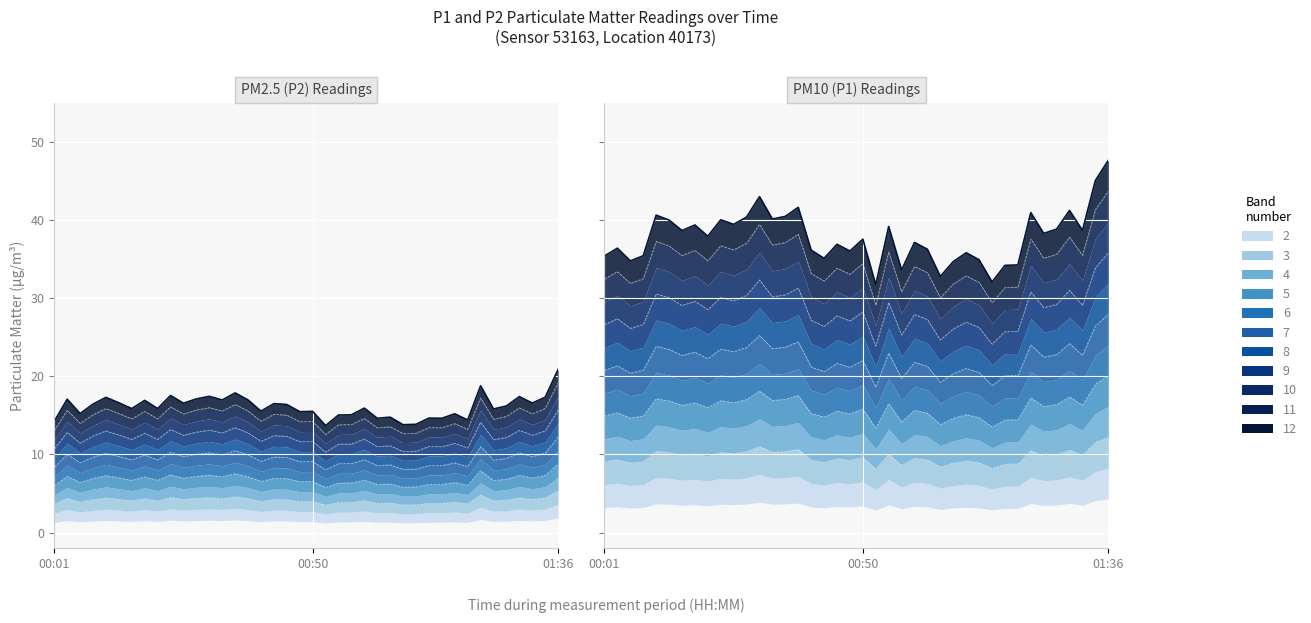

Reading left to right, list all the values displayed in this chart.

P1: 9.1	9.3	8.9	9.1	10.4	10.2	9.9	10.1	9.7	10.3	10.1	10.3	11.0	10.3	10.4	10.7	9.3	9.0	9.4	9.2	9.6	8.1	10.0	8.6	9.5	9.3	8.4	8.9	9.2	8.9	8.2	8.8	8.8	10.5	9.8	9.9	10.6	9.9	11.5	12.2
P2: 3.6	4.4	3.9	4.2	4.4	4.3	4.1	4.3	4.1	4.5	4.2	4.4	4.5	4.3	4.6	4.3	4.0	4.2	4.2	4.0	4.0	3.5	3.9	3.9	4.1	3.7	3.8	3.5	3.6	3.8	3.7	3.9	3.7	4.8	4.1	4.2	4.5	4.2	4.4	5.3